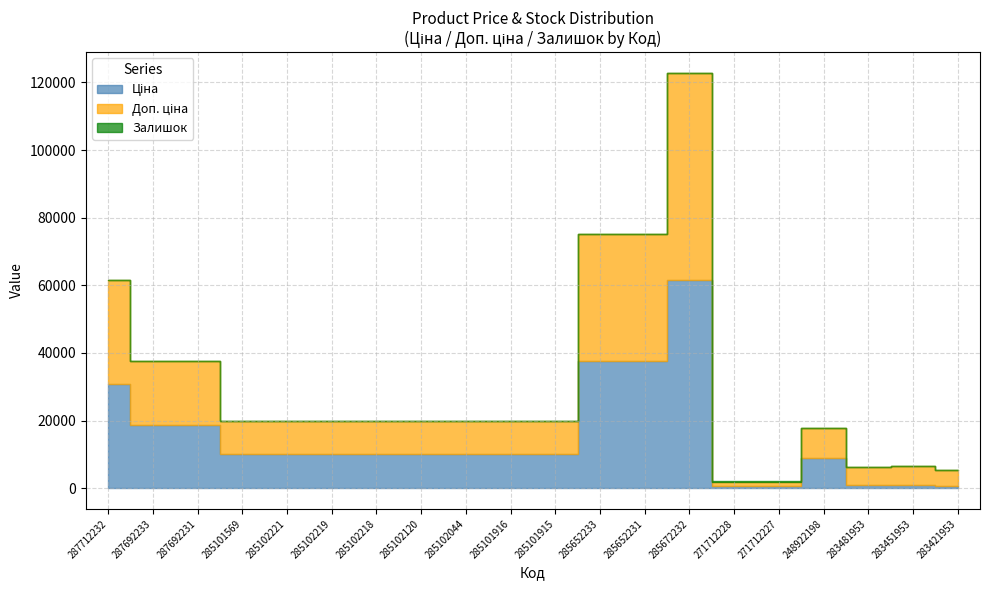

What is the label of the 18th point from the left?

283481953